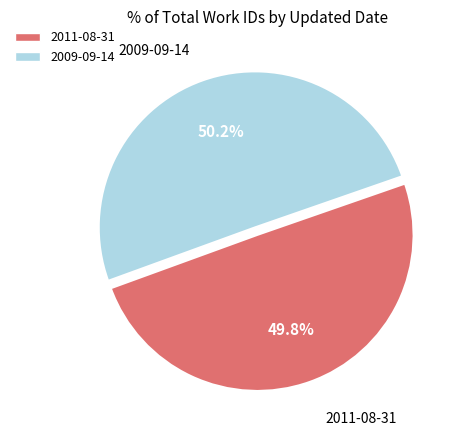

To the nearest percent, what portion does 2009-09-14 represent?

50%